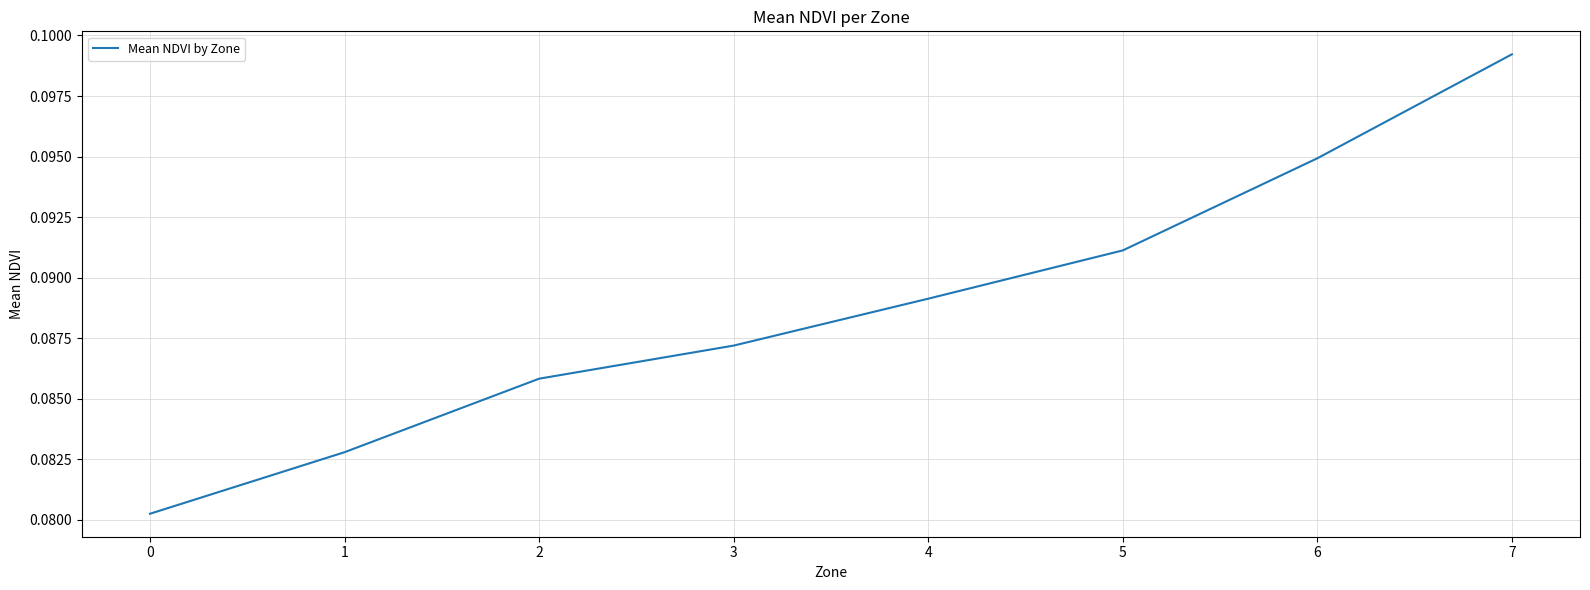

Rank the categories by value from highest to lowest.

7, 6, 5, 4, 3, 2, 1, 0